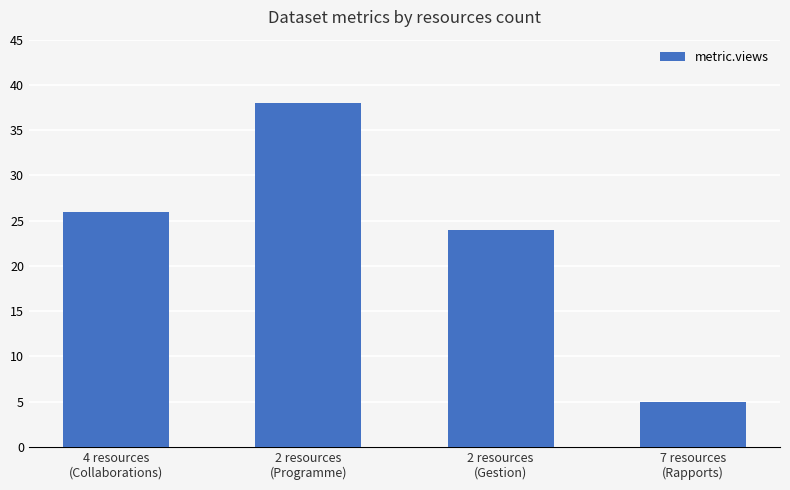

What is the difference between the values at 2 resources
(Programme) and 7 resources
(Rapports)?

33